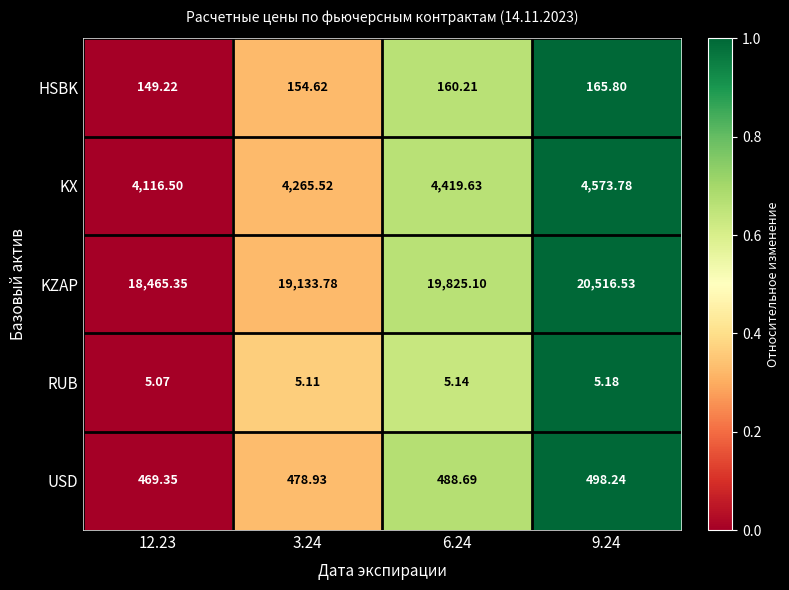

Is the value of KX at 3.24 greater than the value of HSBK at 3.24?

Yes